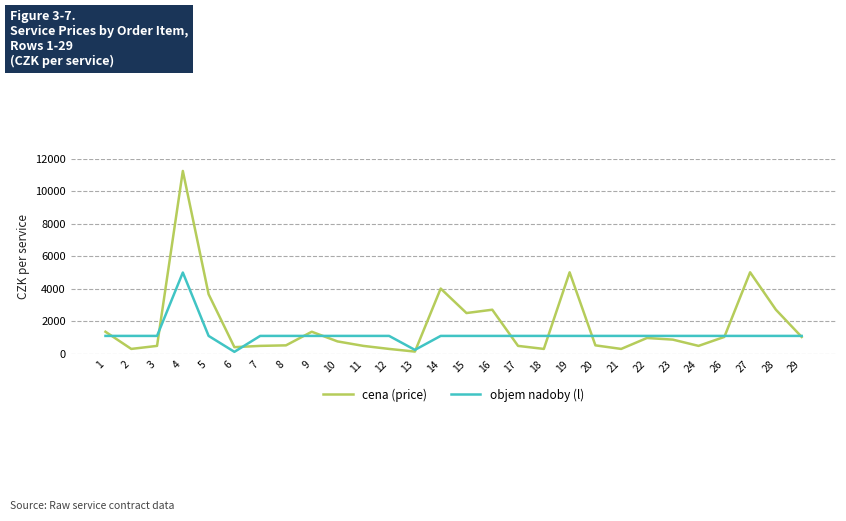

Does the chart have visible grid lines?

Yes